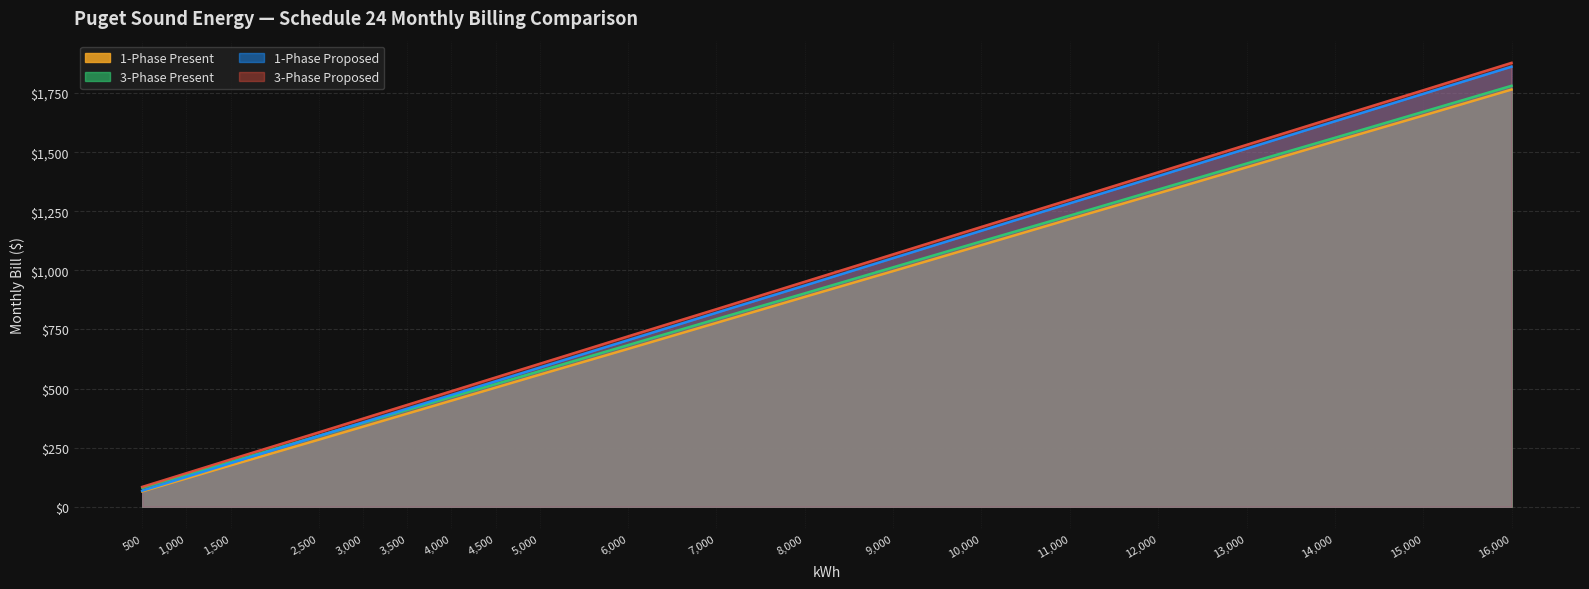

Which series has the widest spread of values?

1-Phase Proposed